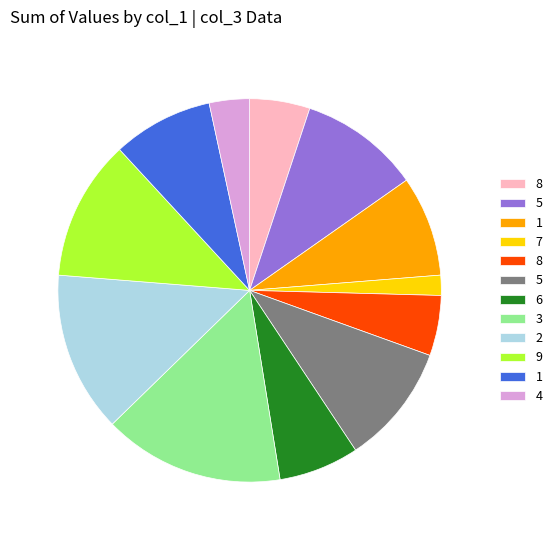

Is there any slice that represents more than half of the pie?

No